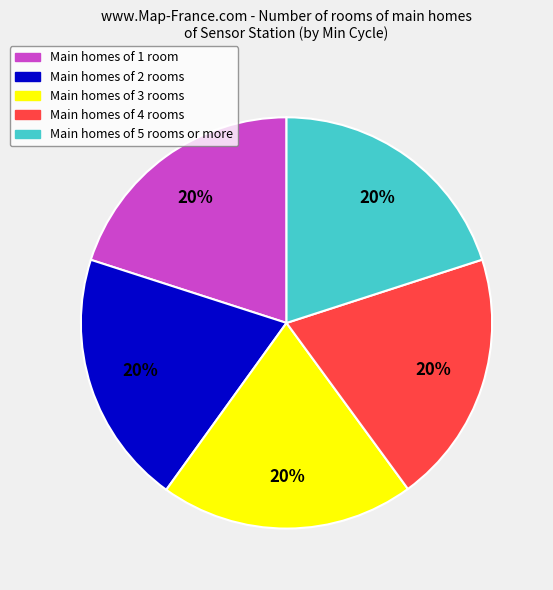

To the nearest percent, what is the average slice percentage?

20%